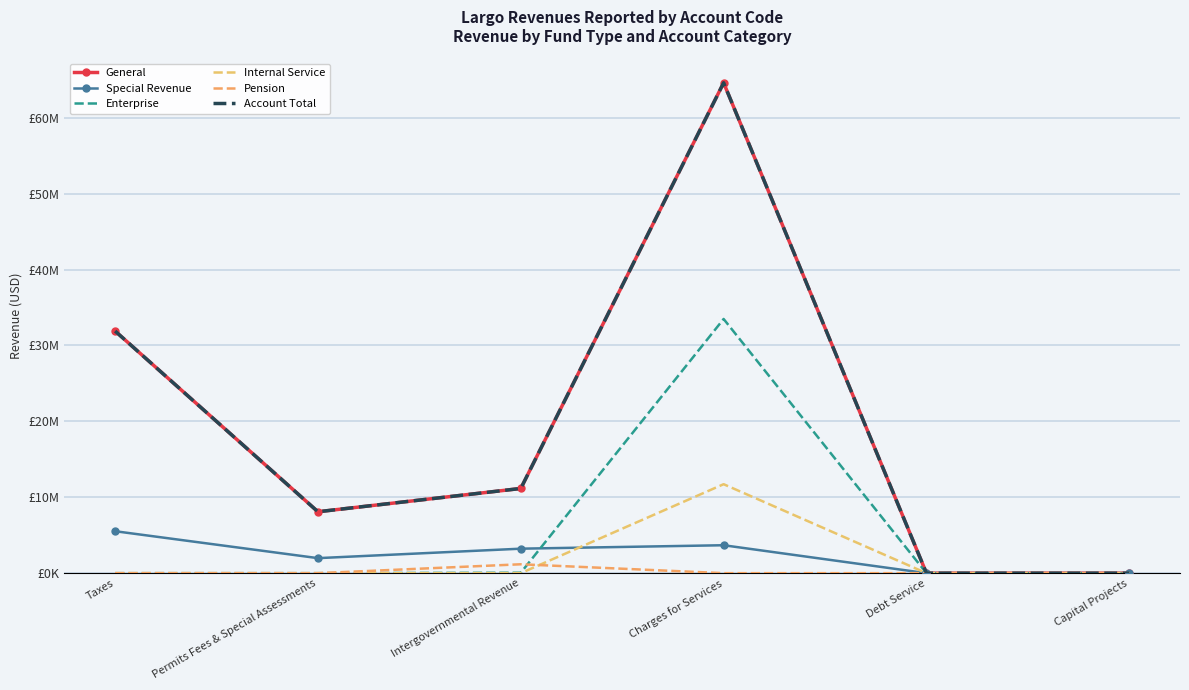

At which category does Special Revenue reach its first local peak?

Charges for Services